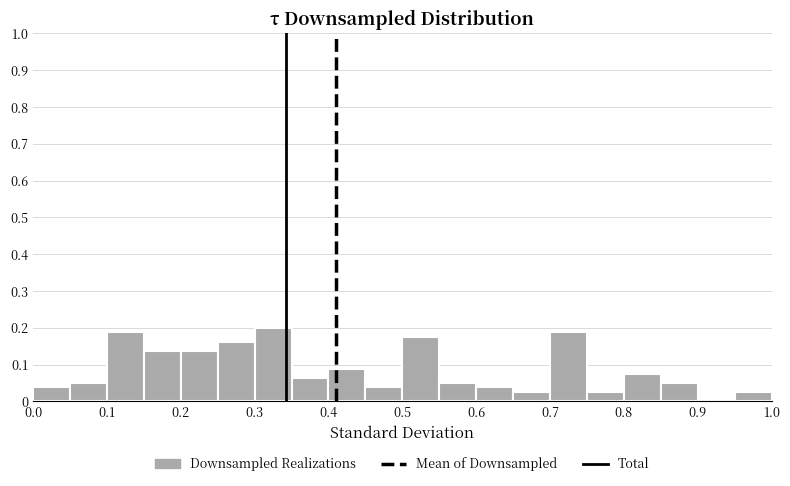

Reading left to right, list every bar in this chart as the range it spans on the x-axis followed by its height. The values are not printed on the chart, so give them approximately, as read against the axis.

0.00 to 0.05: 0.04
0.05 to 0.10: 0.05
0.10 to 0.15: 0.19
0.15 to 0.20: 0.14
0.20 to 0.25: 0.14
0.25 to 0.30: 0.16
0.30 to 0.35: 0.20
0.35 to 0.40: 0.06
0.40 to 0.45: 0.09
0.45 to 0.50: 0.04
0.50 to 0.55: 0.18
0.55 to 0.60: 0.05
0.60 to 0.65: 0.04
0.65 to 0.70: 0.03
0.70 to 0.75: 0.19
0.75 to 0.80: 0.03
0.80 to 0.85: 0.08
0.85 to 0.90: 0.05
0.90 to 0.95: 0
0.95 to 1.00: 0.03